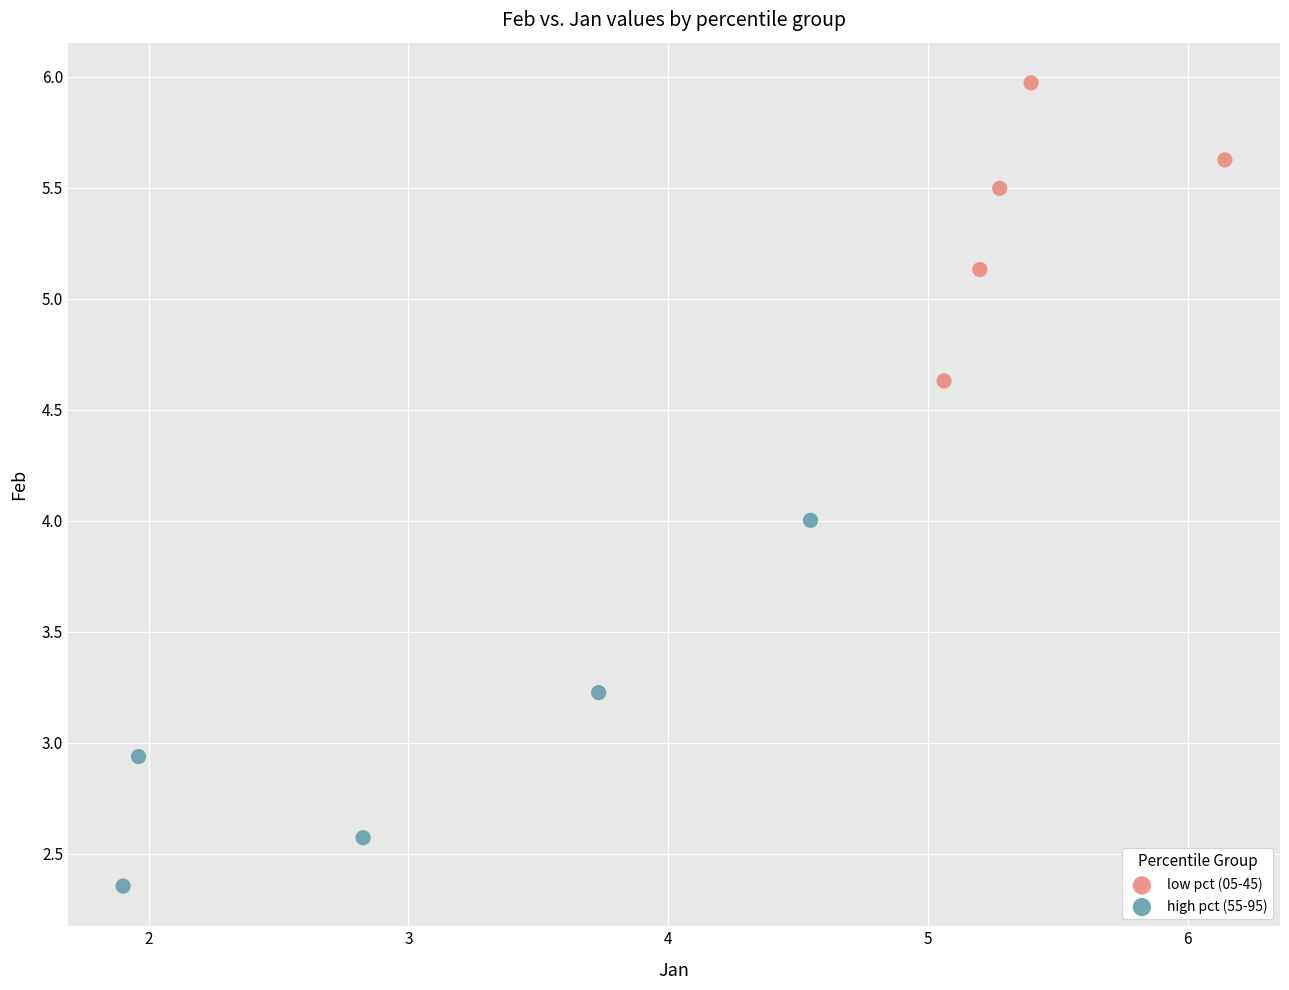

Which series reaches the maximum Y coordinate?

low pct (05-45)